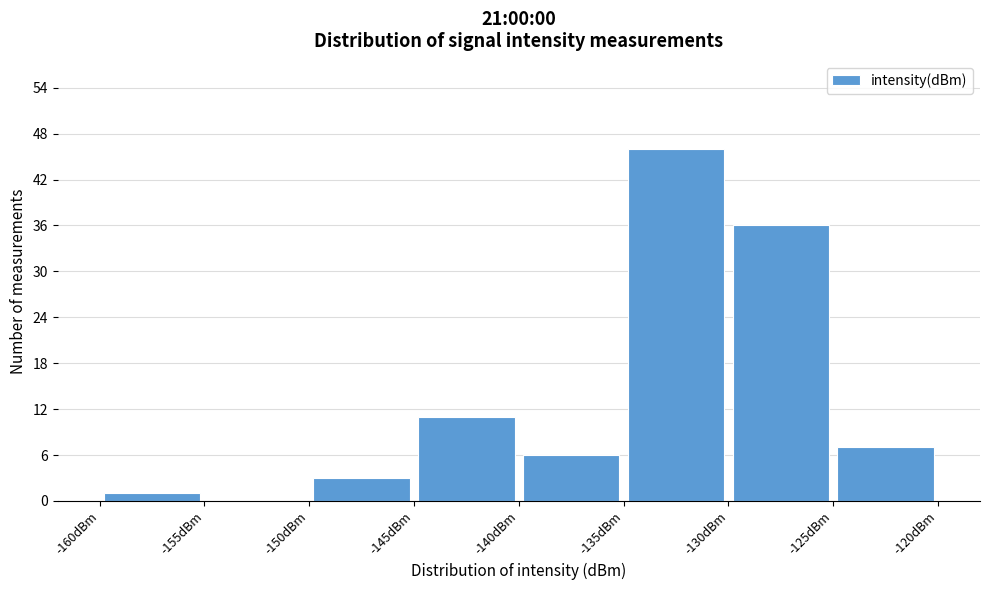

Reading left to right, transcribe this chart: for each bar, give the range it covers on the x-axis and its height. The values are not printed on the chart, so give them approximately, as read against the axis.

-160 to -155: 1
-155 to -150: 0
-150 to -145: 3
-145 to -140: 11
-140 to -135: 6
-135 to -130: 46
-130 to -125: 36
-125 to -120: 7